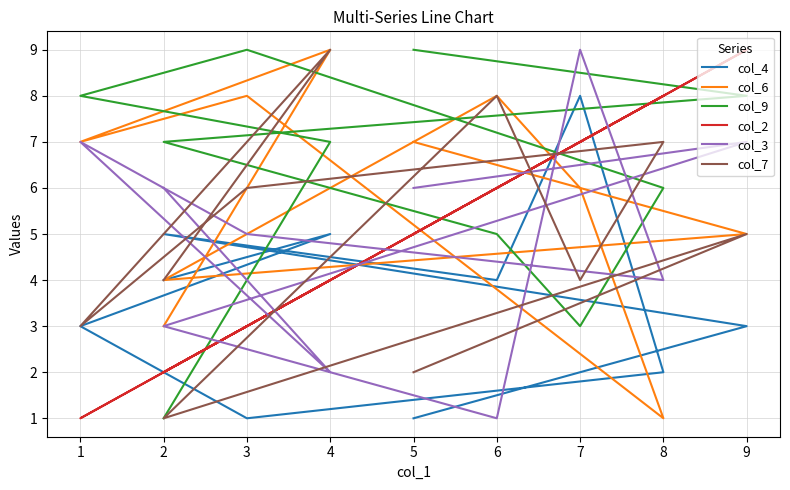

What is the minimum value shown in the chart?

1